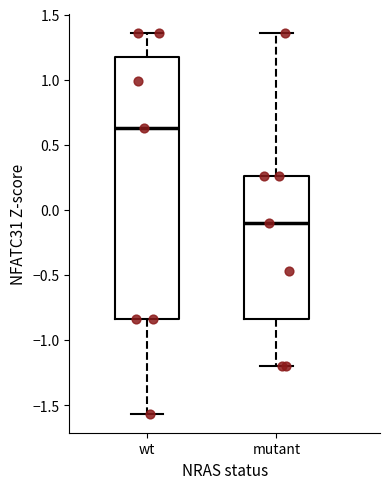

Where does the median line of the box for wt sit on the y-axis? The values are not printed on the chart, so give them approximately, as read against the axis.

0.65